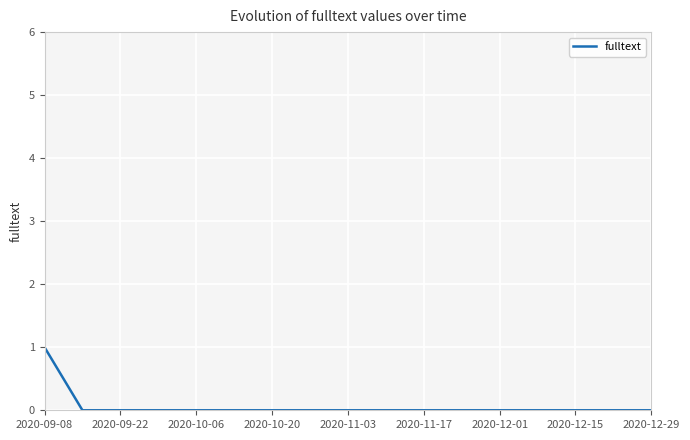

The fulltext series shows 0 at 2020-12-15. True or false?

True